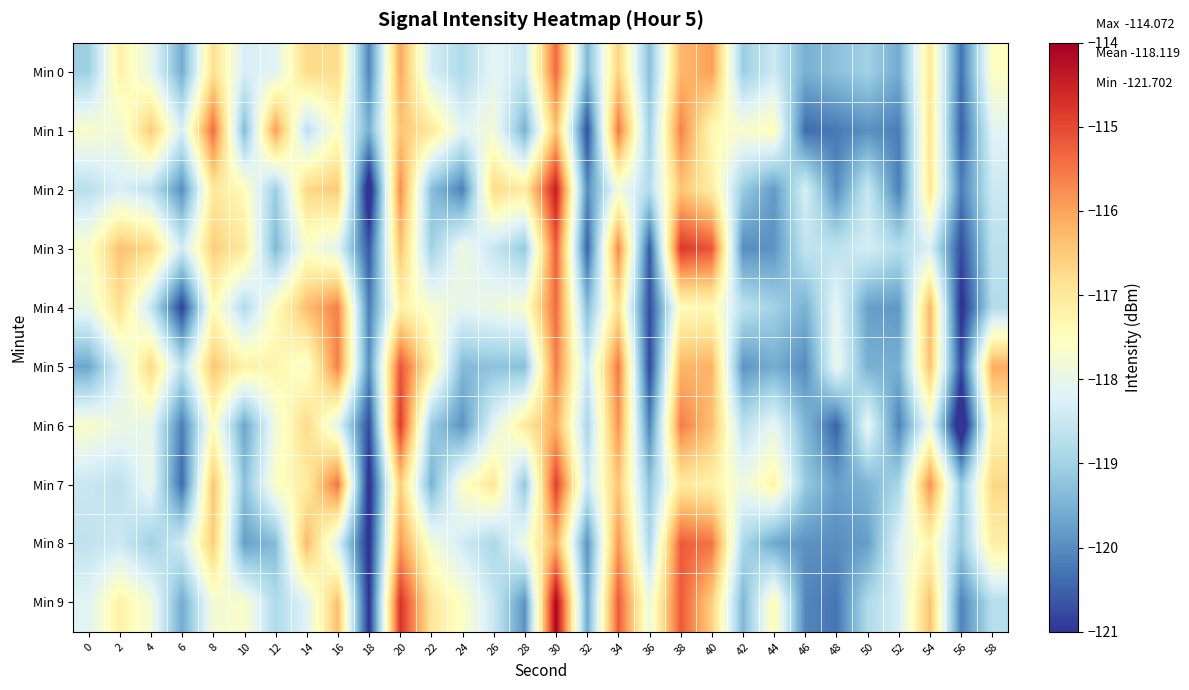

Rank the series at 28 from highest to lowest value.

Min 6, Min 2, Min 4, Min 8, Min 0, Min 3, Min 7, Min 5, Min 1, Min 9